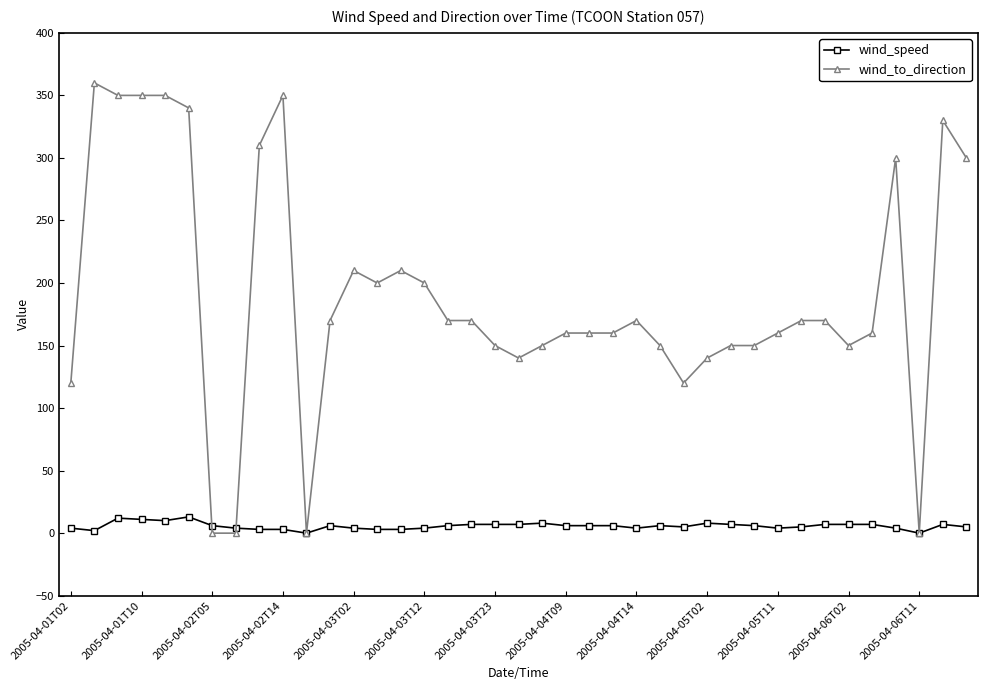

How many distinct data groups are displayed?

2